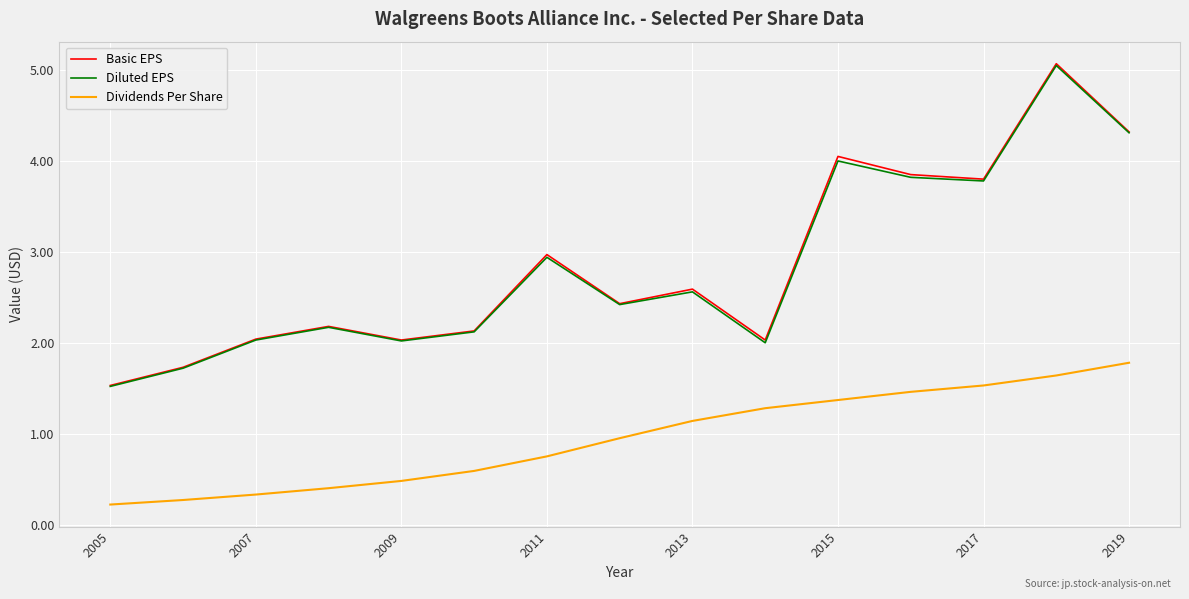

True or false: Dividends Per Share and Diluted EPS intersect in this chart.

False